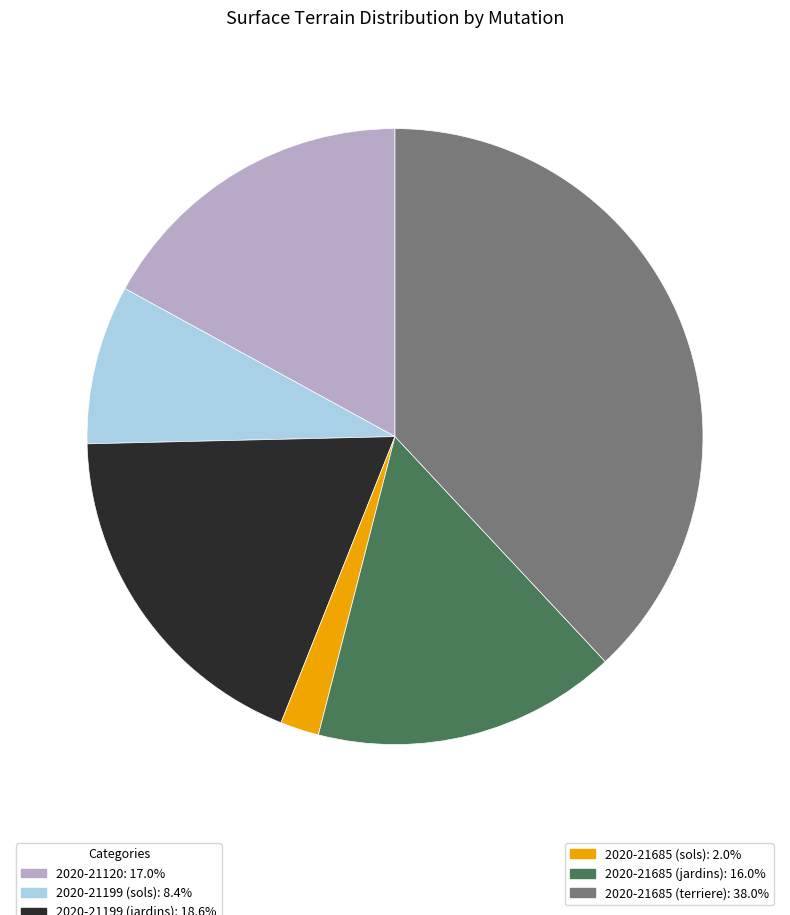

Does any single category account for the majority?

No